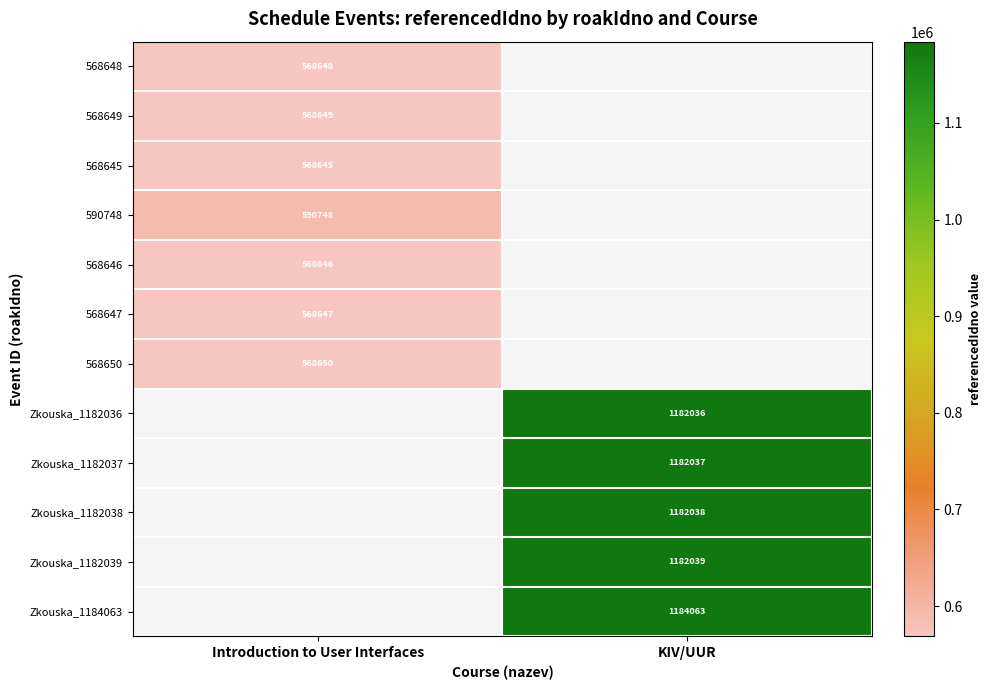

The value of 568645 at Introduction to User Interfaces is 568645. True or false?

True